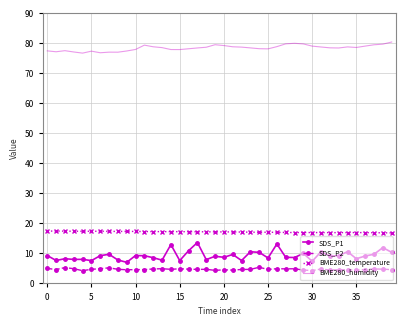

Which series has the largest range (max minus min)?

SDS_P1